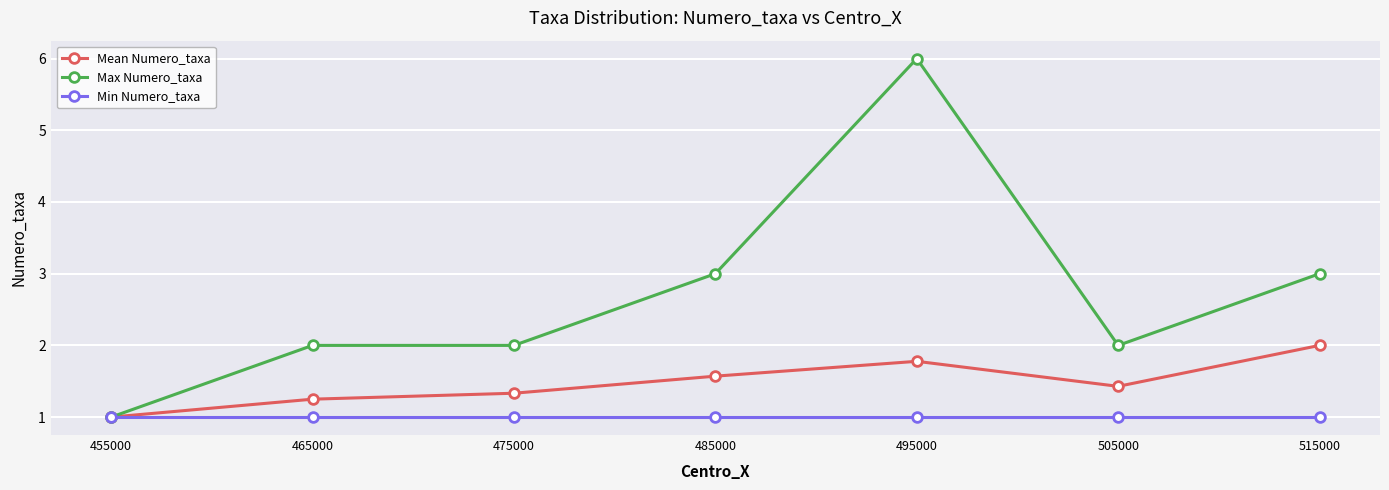

What value does the Min Numero_taxa series have at 465000?

1.0